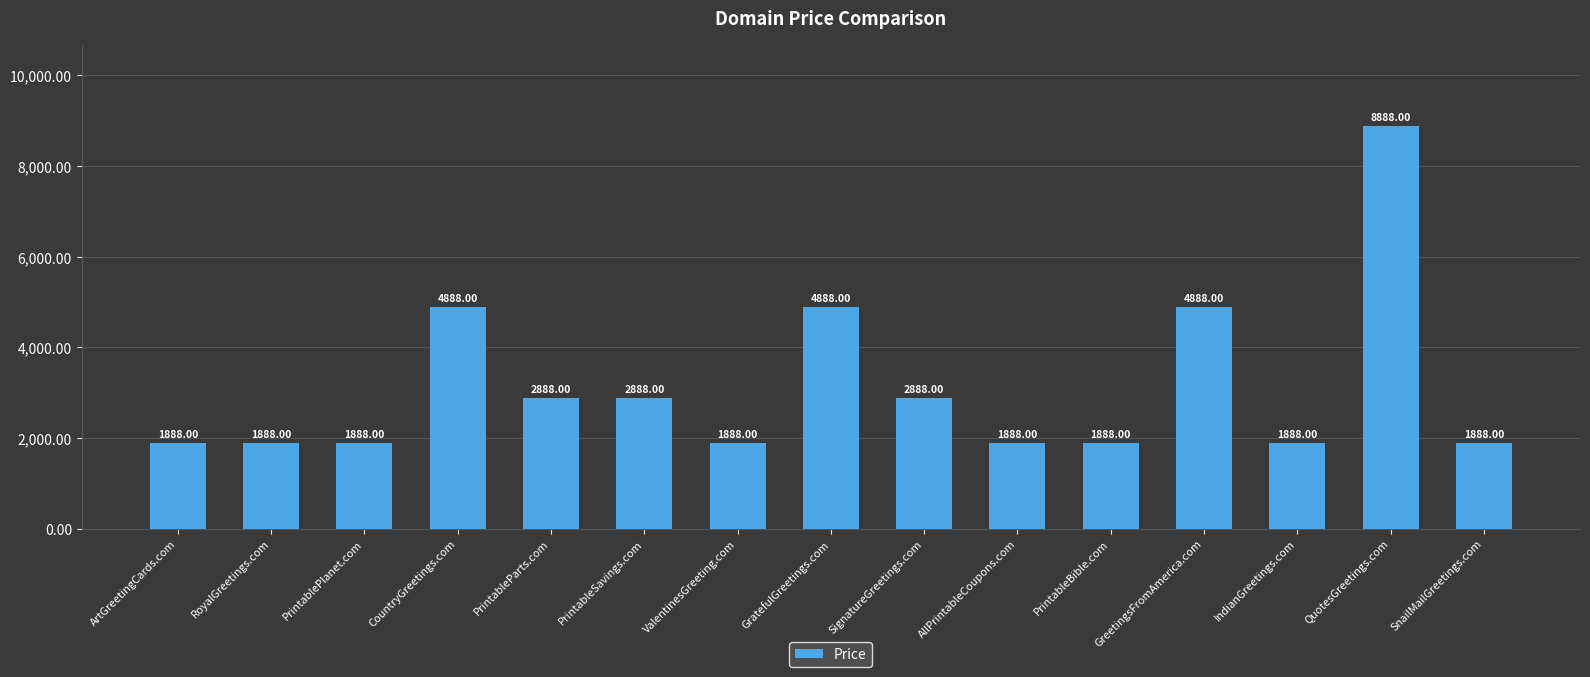

Which has a higher value, IndianGreetings.com or QuotesGreetings.com?

QuotesGreetings.com